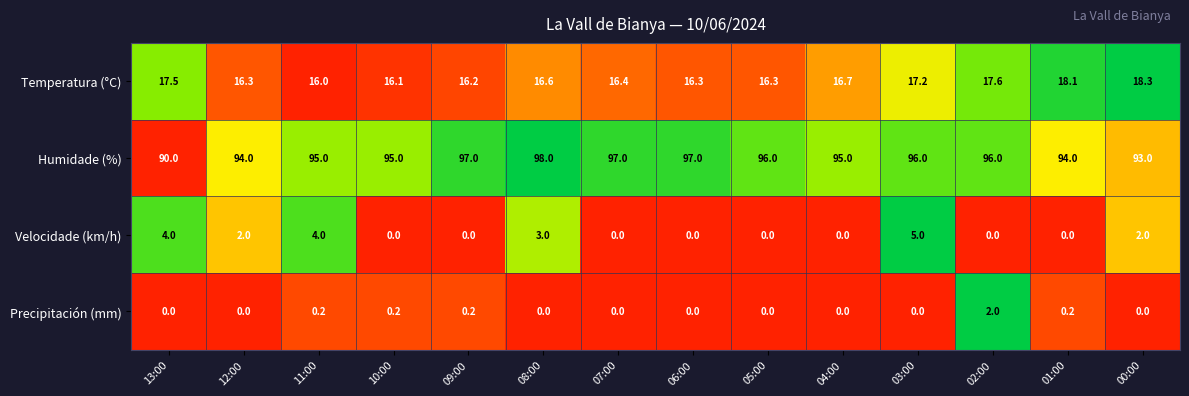

What is the greatest value displayed?

98.0